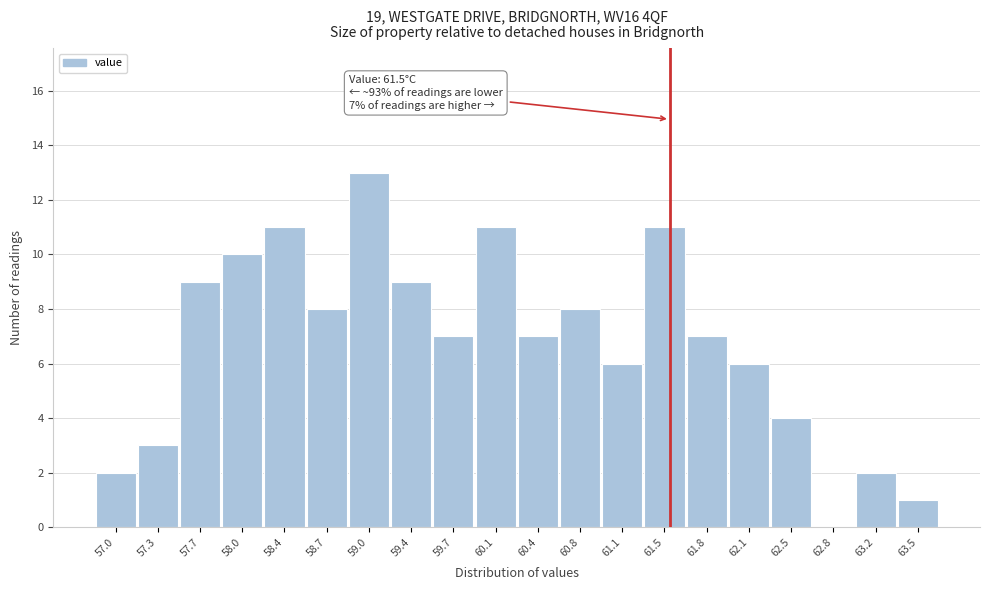

Over which range of the x-axis is the bar tallest?

58.870 to 59.215